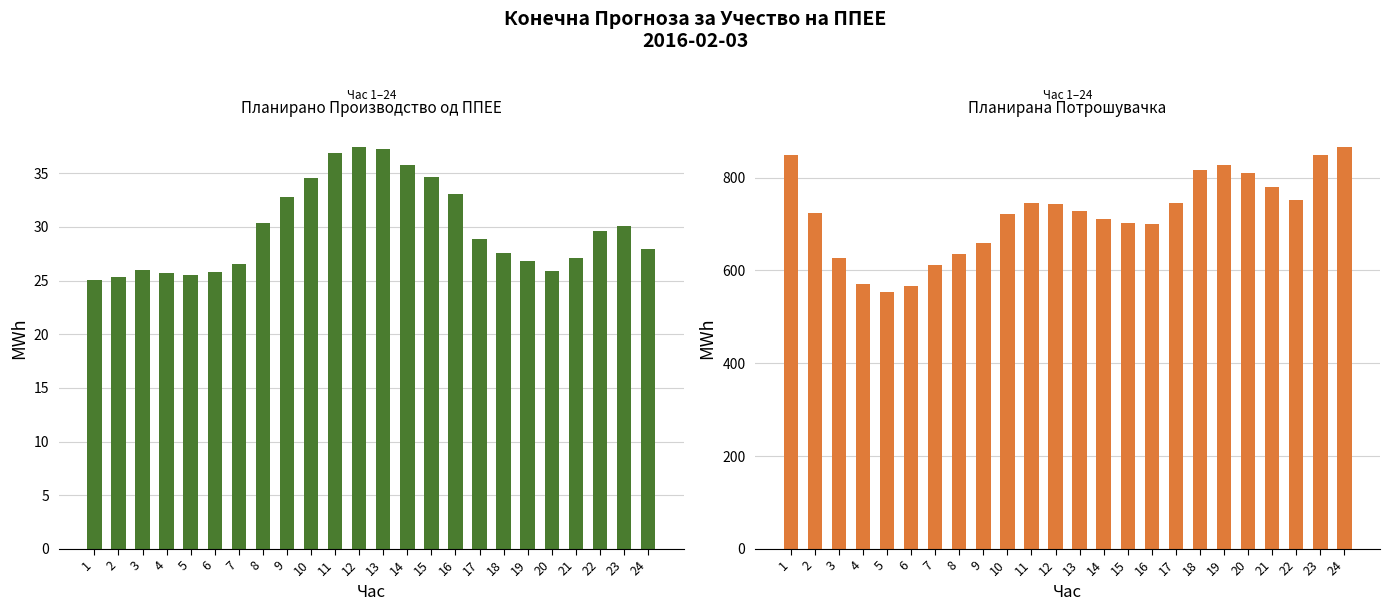

Which series has the largest total across all categories?

Планирана Потрошувачка